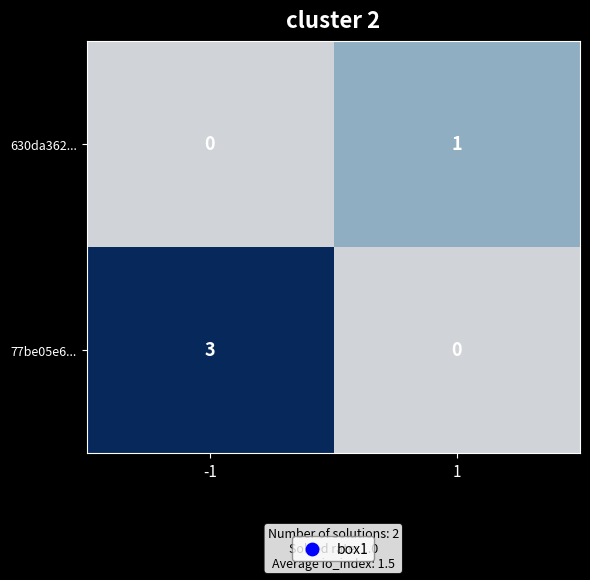

At how many categories does at least one series exceed 0?

2